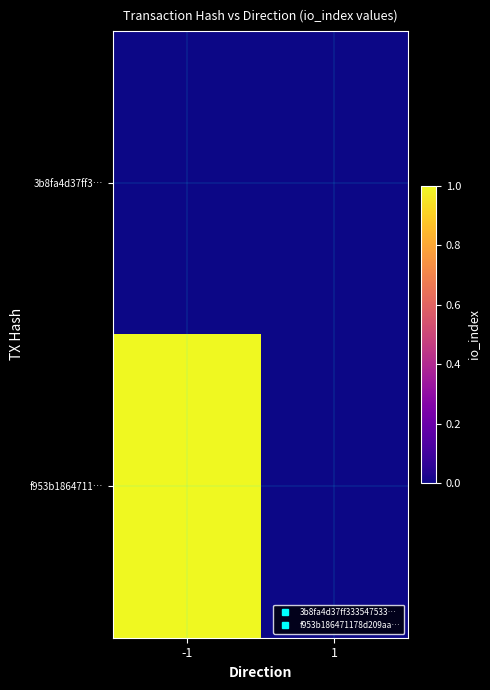

Rank the series at -1 from highest to lowest value.

f953b1864711…, 3b8fa4d37ff3…